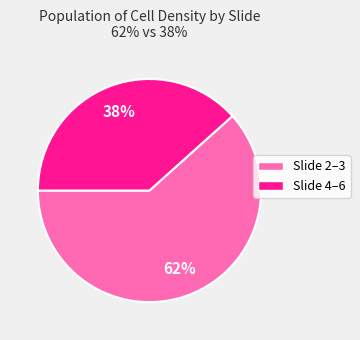

Is there any slice that represents more than half of the pie?

Yes